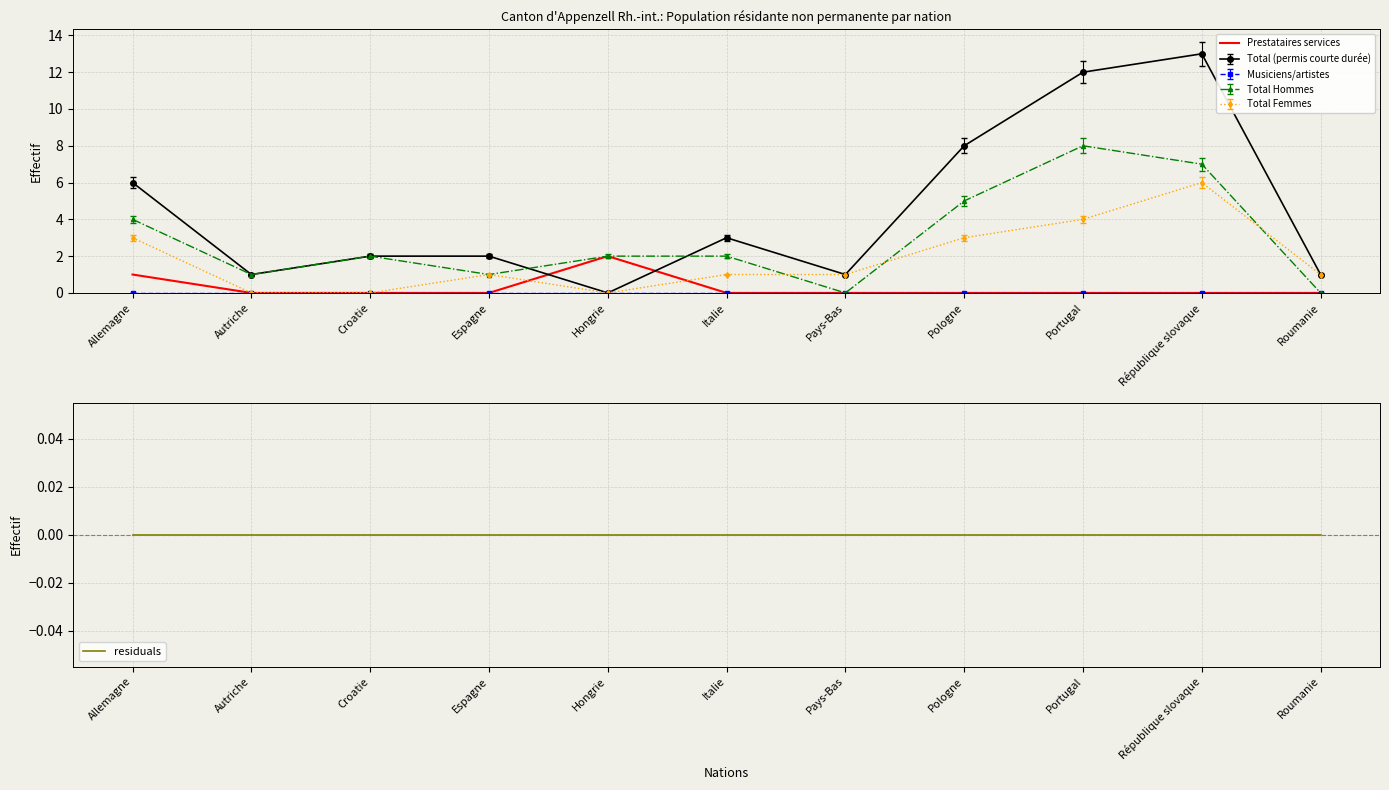

Rank the series by their average value, from lowest to highest.

residuals, Prestataires services